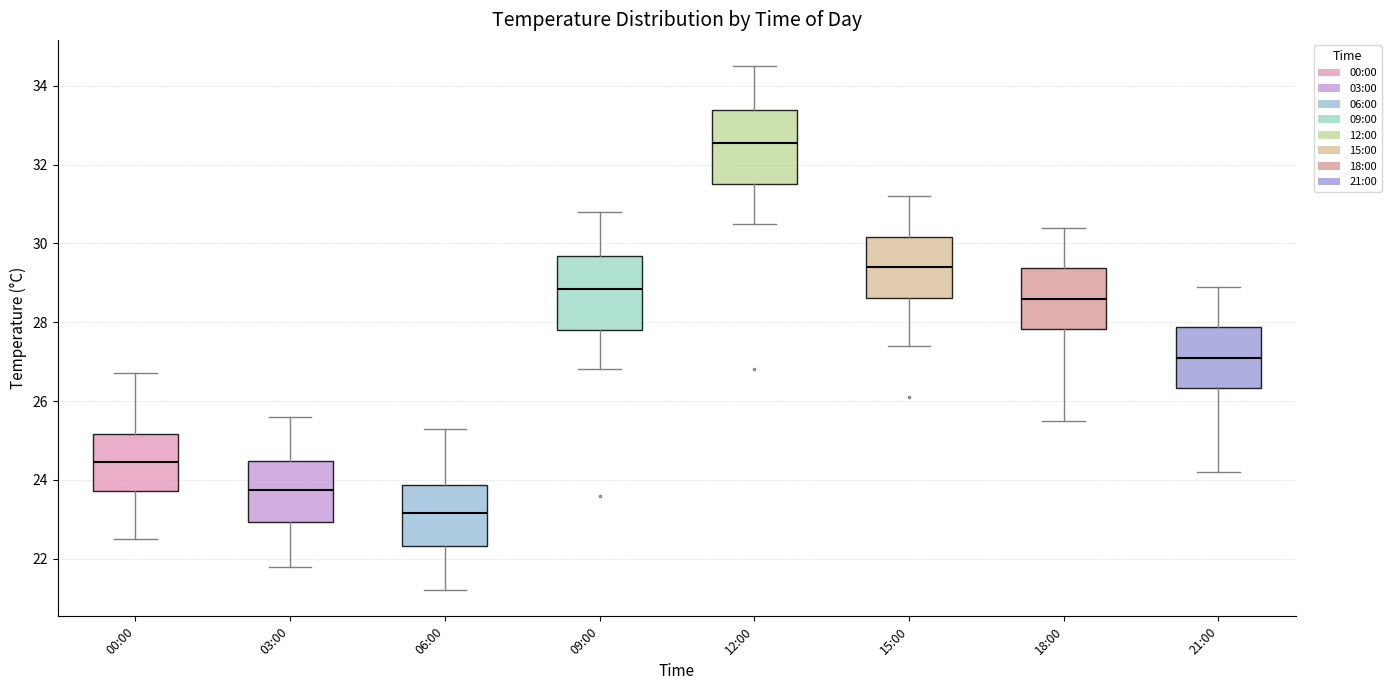

Where does the median line of the box for 12:00 sit on the y-axis? The values are not printed on the chart, so give them approximately, as read against the axis.

32.6